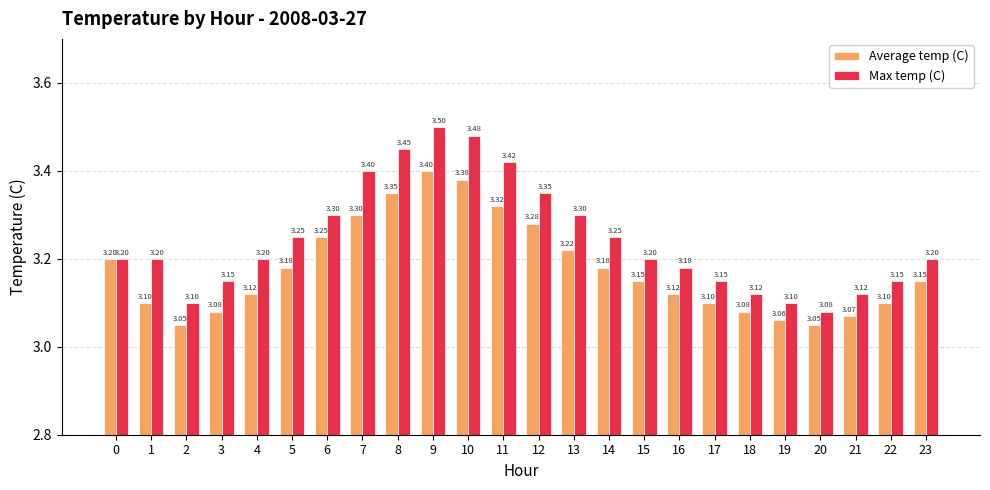

Does the chart contain stacked bars?

No